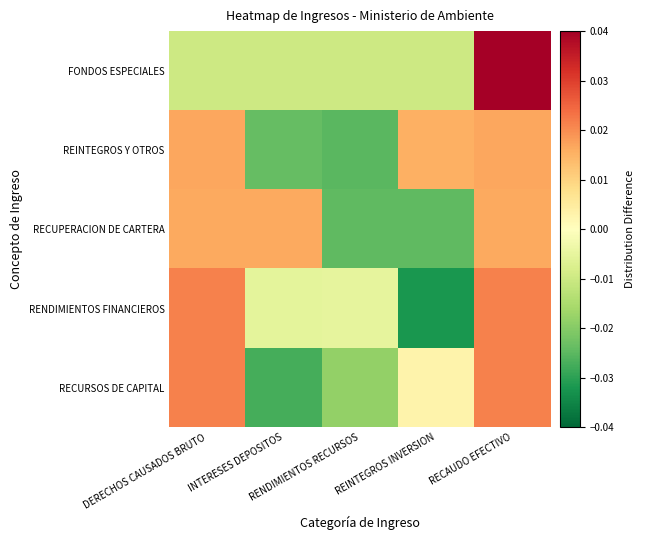

At which category is the sum across all series the highest?

RECAUDO EFECTIVO